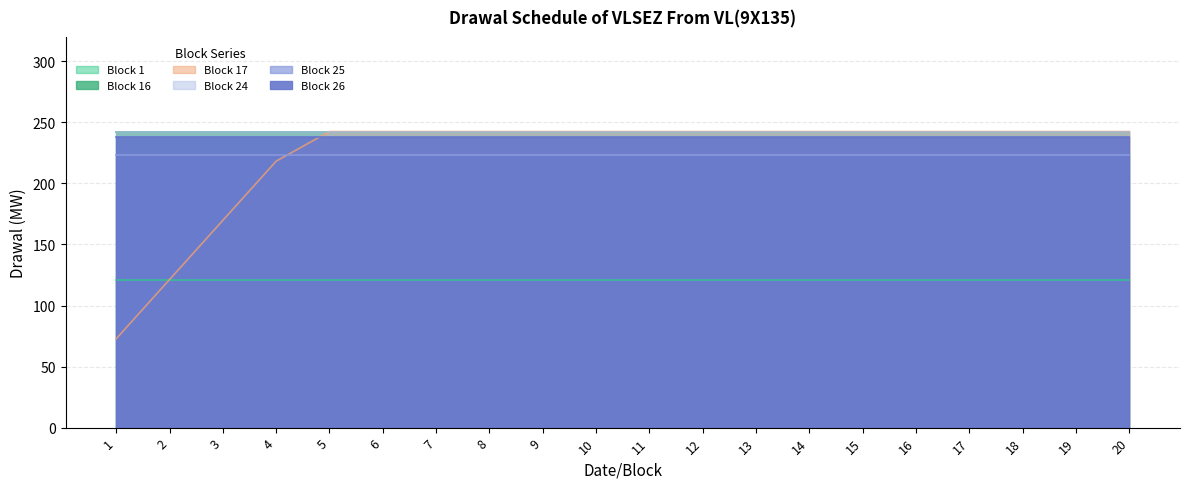

Where is Block 24 nearest to the value 242?

1